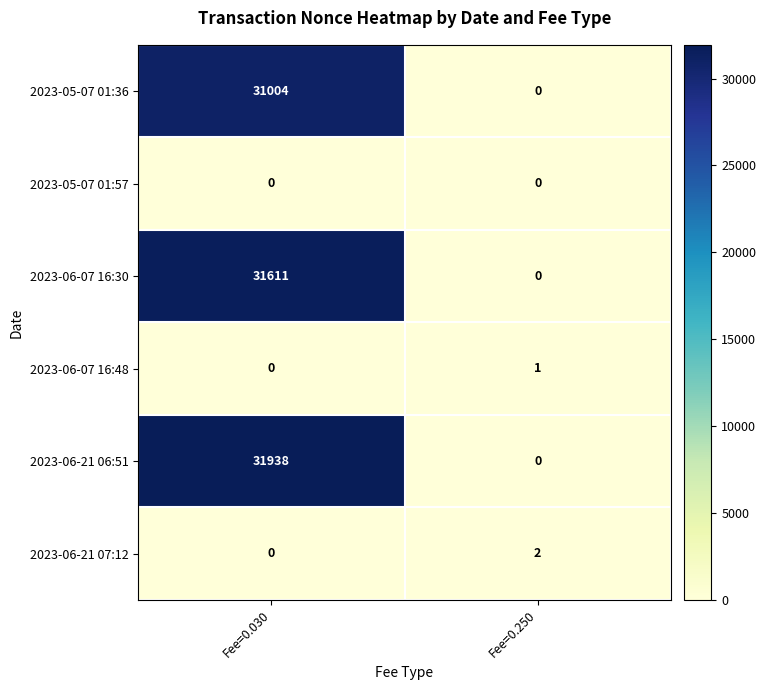

Which category has the highest value in the 2023-06-21 07:12 series?

Fee=0.250